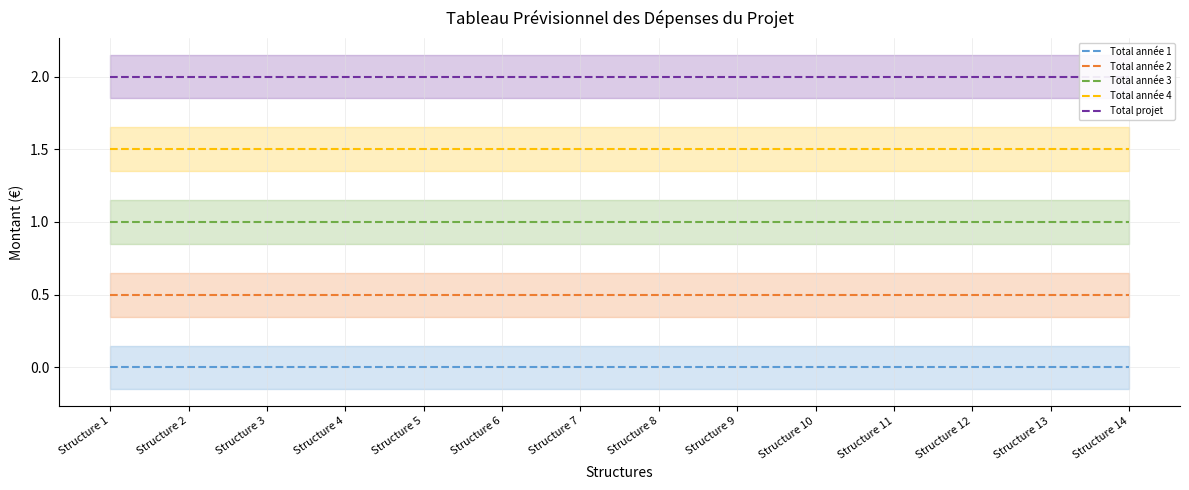

At Structure 4, list the series in order from largest to smallest.

Total projet, Total année 4, Total année 3, Total année 2, Total année 1